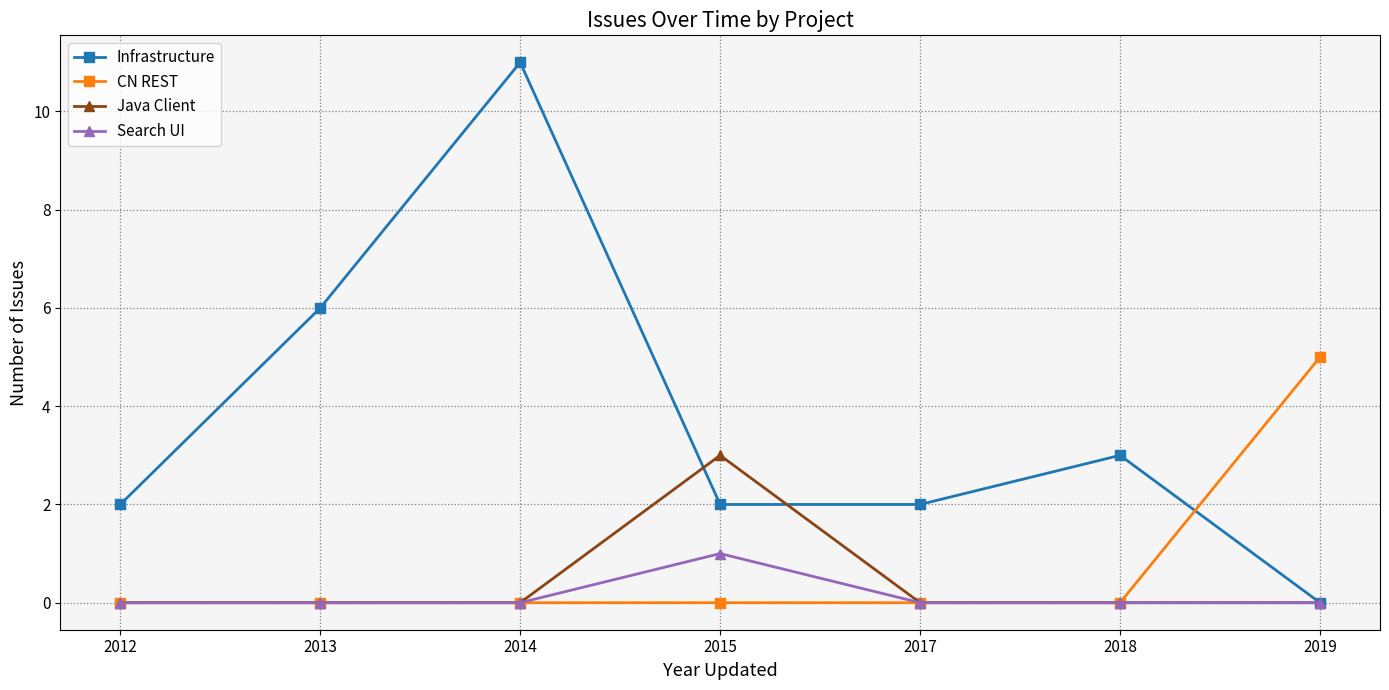

What is the maximum value shown in the chart?

11